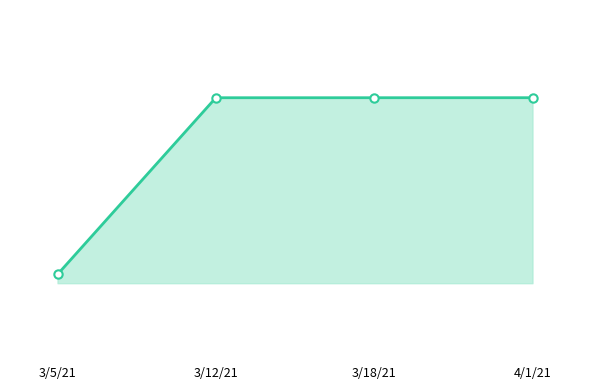

Rank the categories by value from lowest to highest.

3/5/21, 3/12/21, 3/18/21, 4/1/21